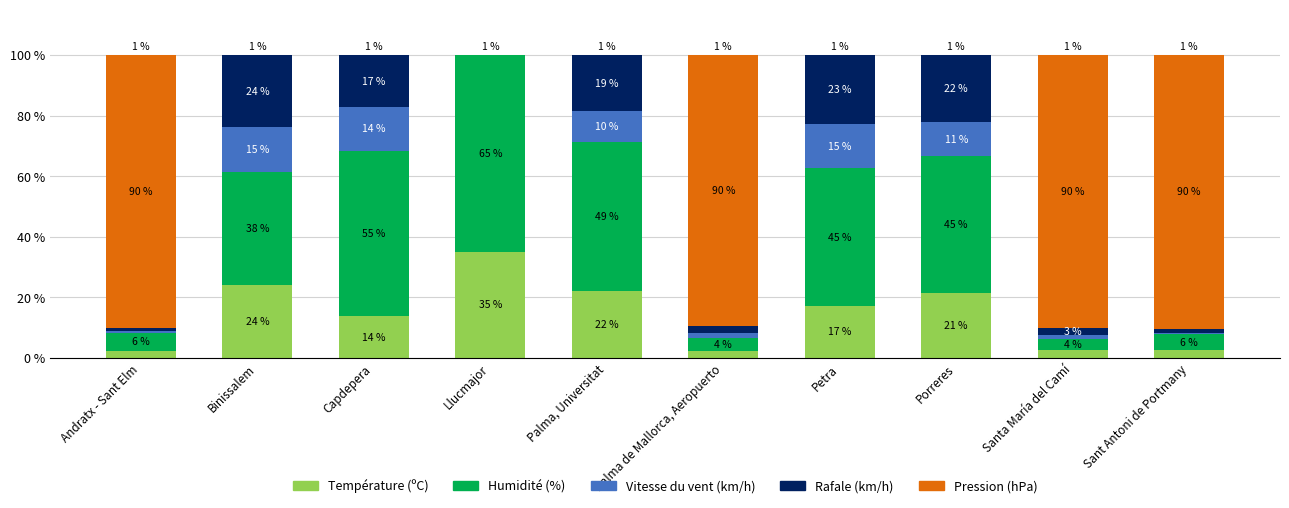

Which series has the widest spread of values?

Pression (hPa)